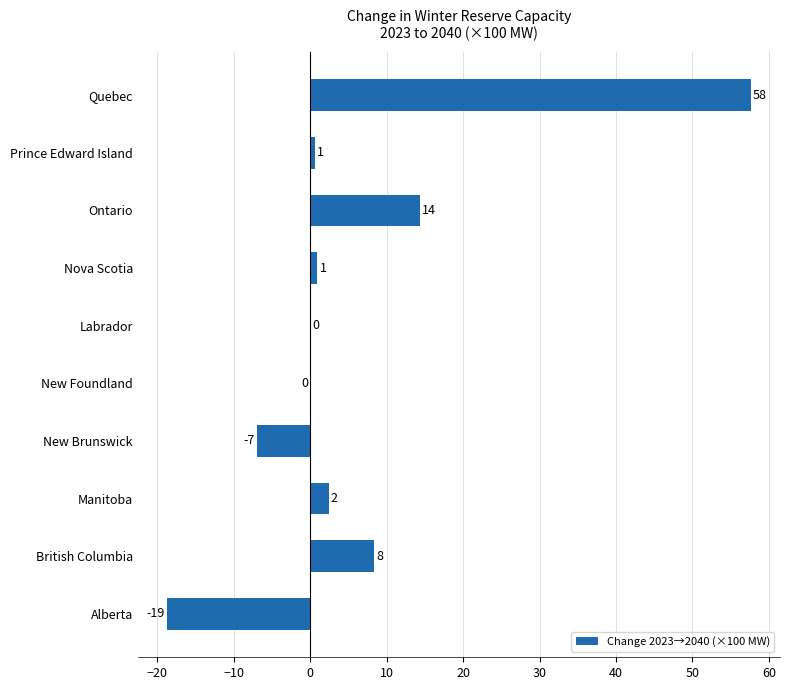

Are the bars horizontal?

Yes